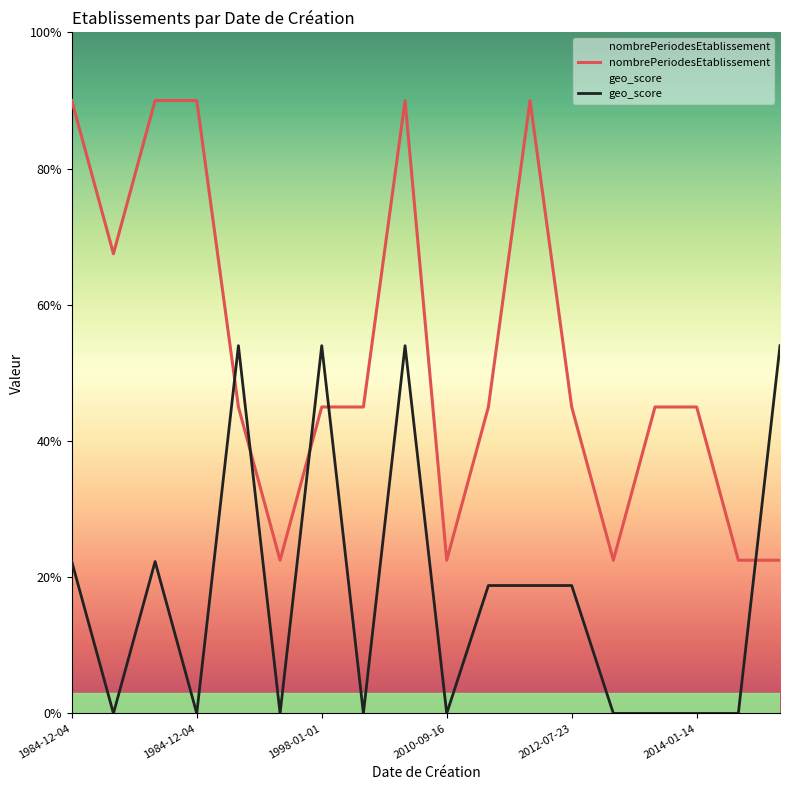

Rank the series at 13 from highest to lowest value.

nombrePeriodesEtablissement, geo_score